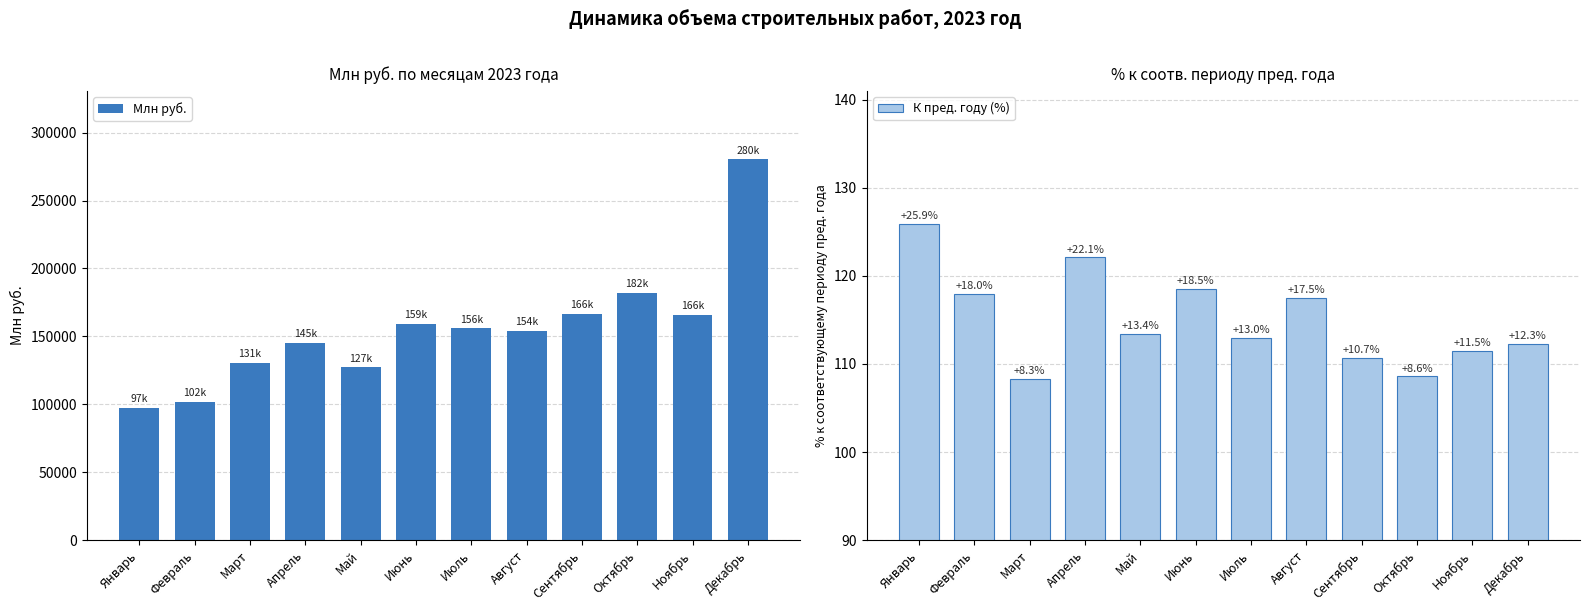

Is the value of К пред. году (%) at Август greater than the value of Млн руб. at Июль?

No